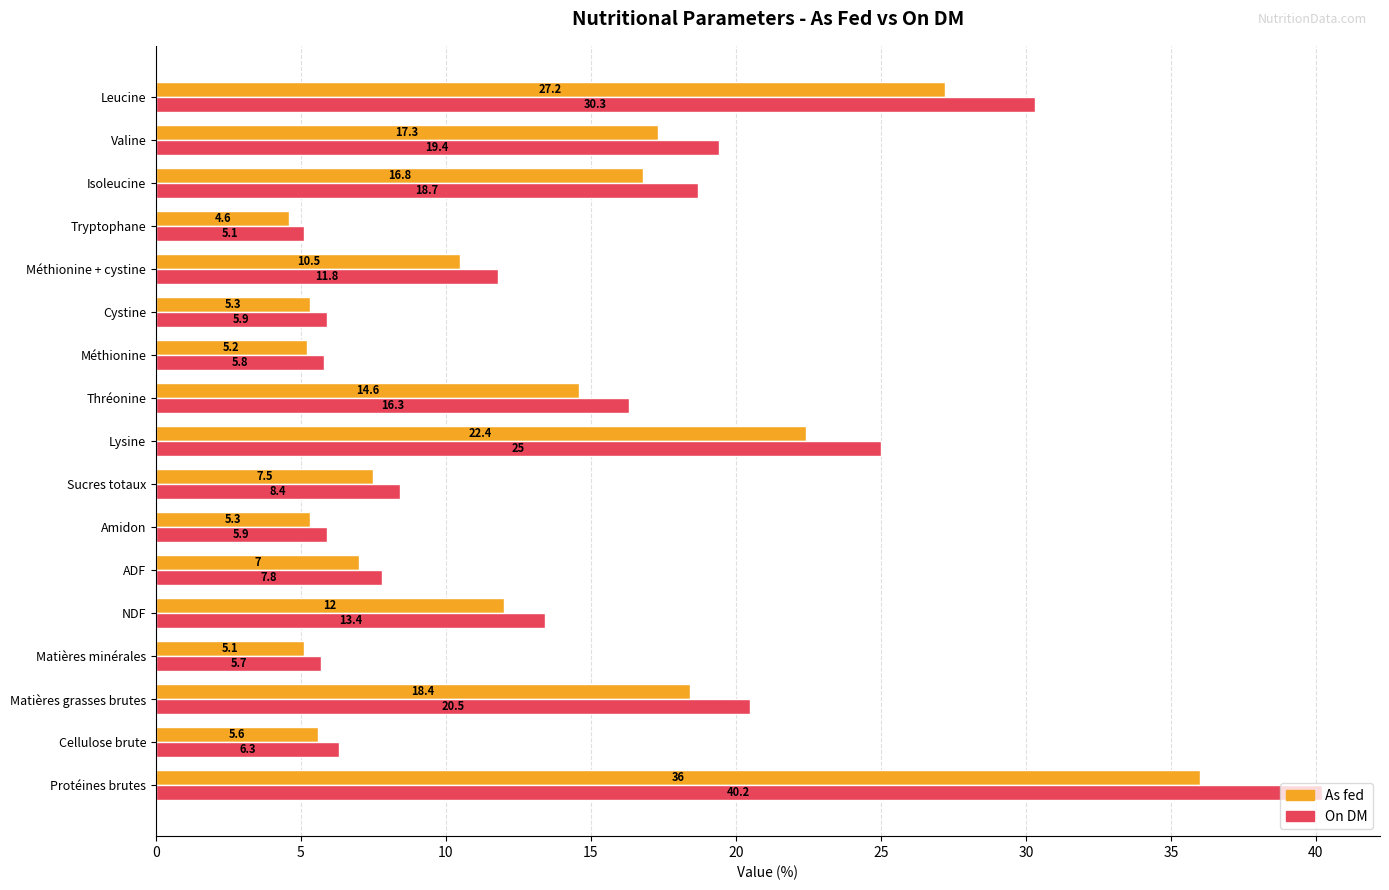

Between Amidon and Isoleucine, which series saw the biggest shift?

On DM